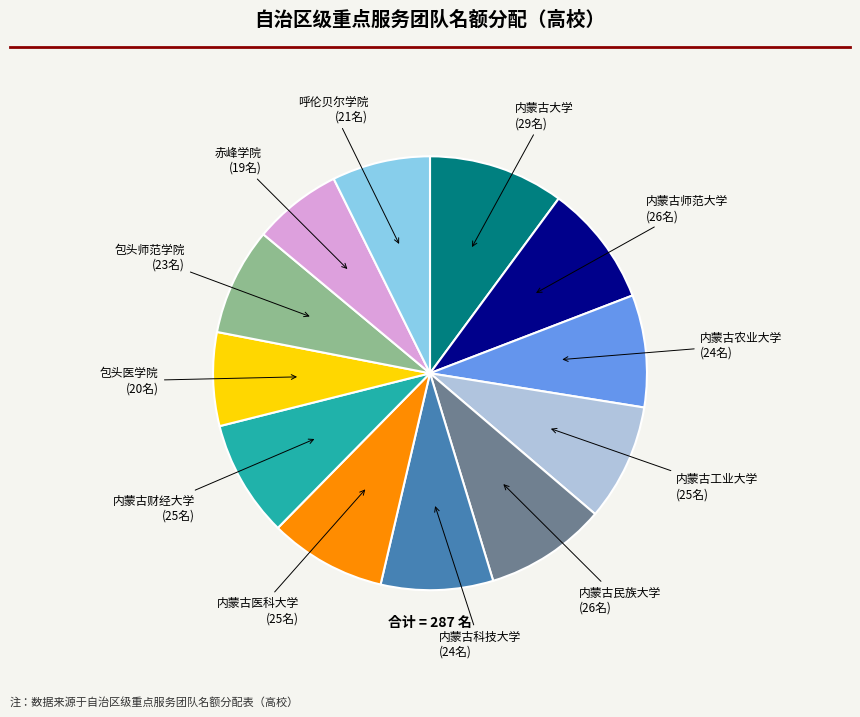

Is there a majority slice in this chart?

No